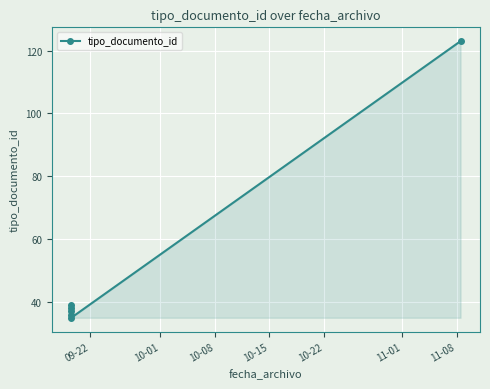

How many points are higher than both their immediate neighbors (excluding endpoints)?

1